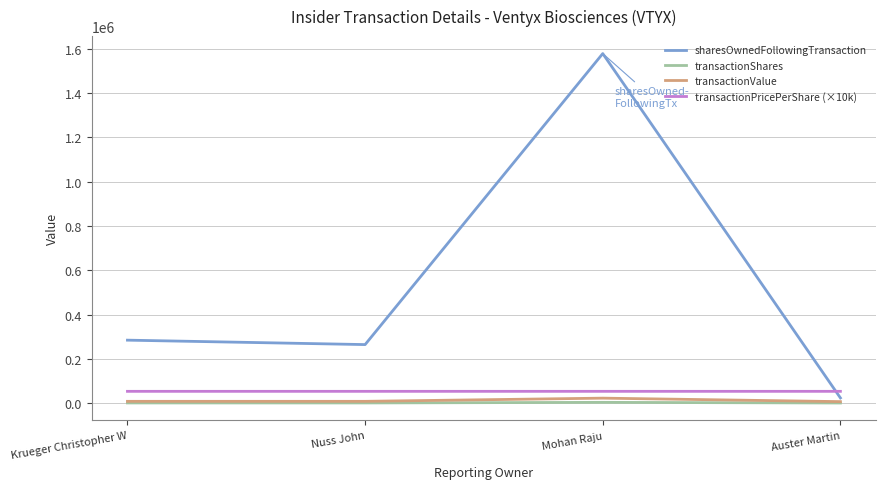

At which label does transactionPricePerShare (×10k) first exceed 54034?

Krueger Christopher W